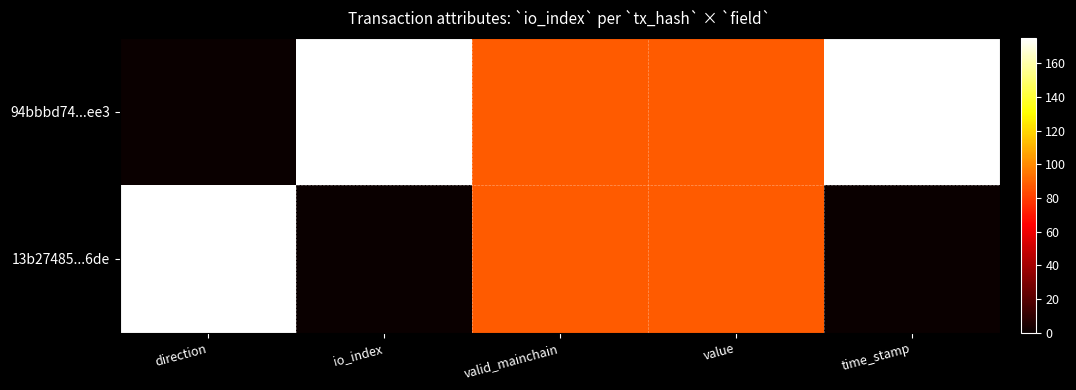

How many series are shown in this chart?

2